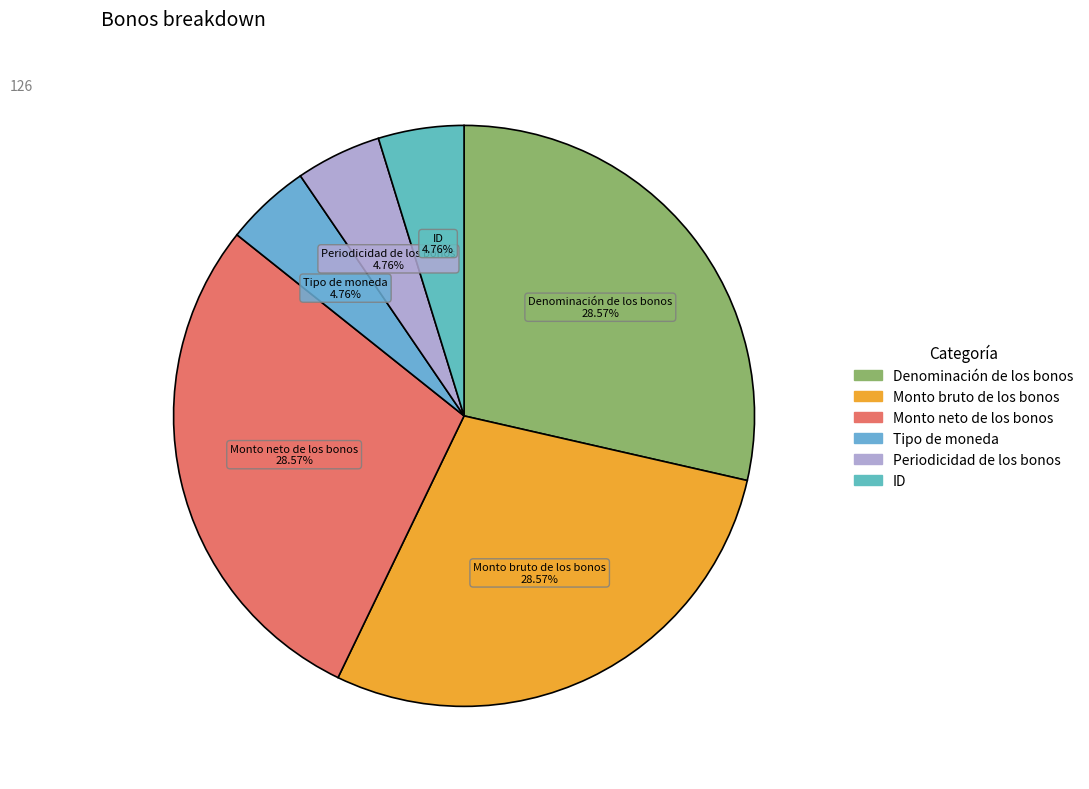

Count the number of slices in the pie.

6